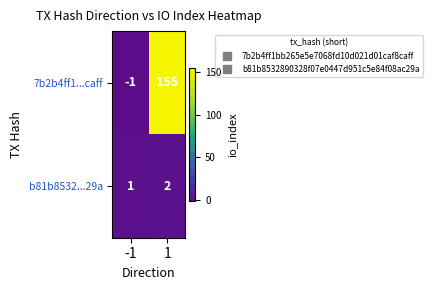

Is it true that 7b2b4ff1...caff equals -1 at -1?

True